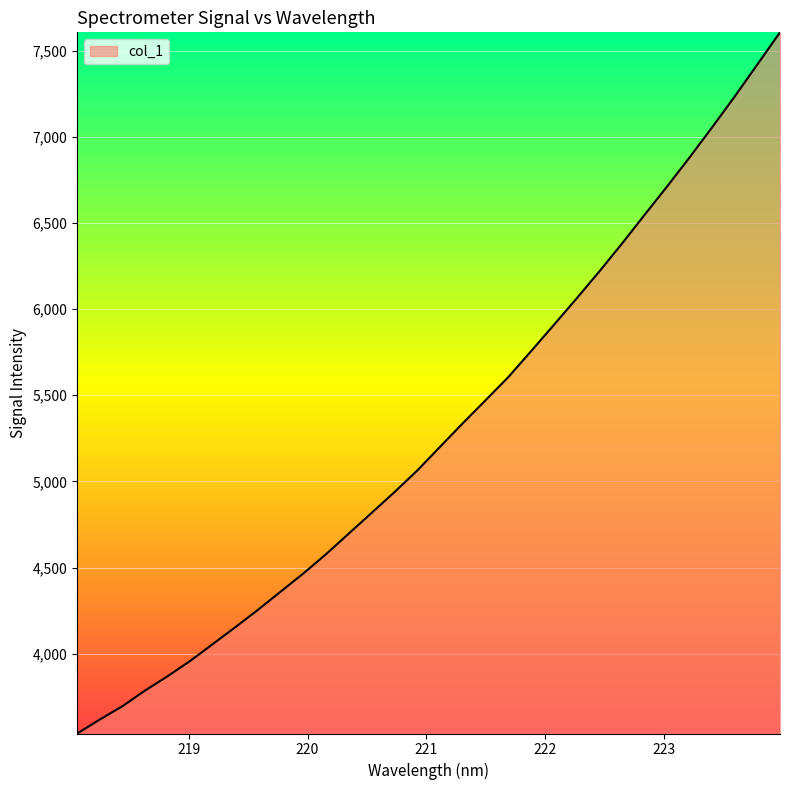

What is the difference between the maximum and minimum values?

4069.2